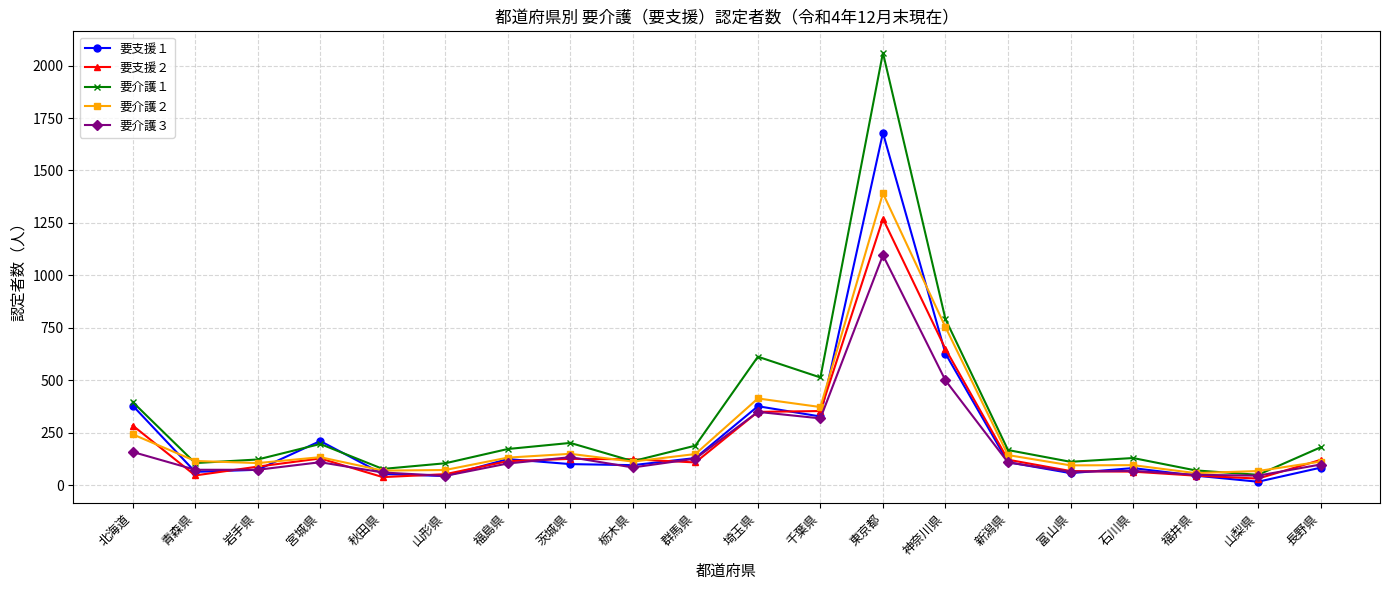

What is the smallest value displayed?

16